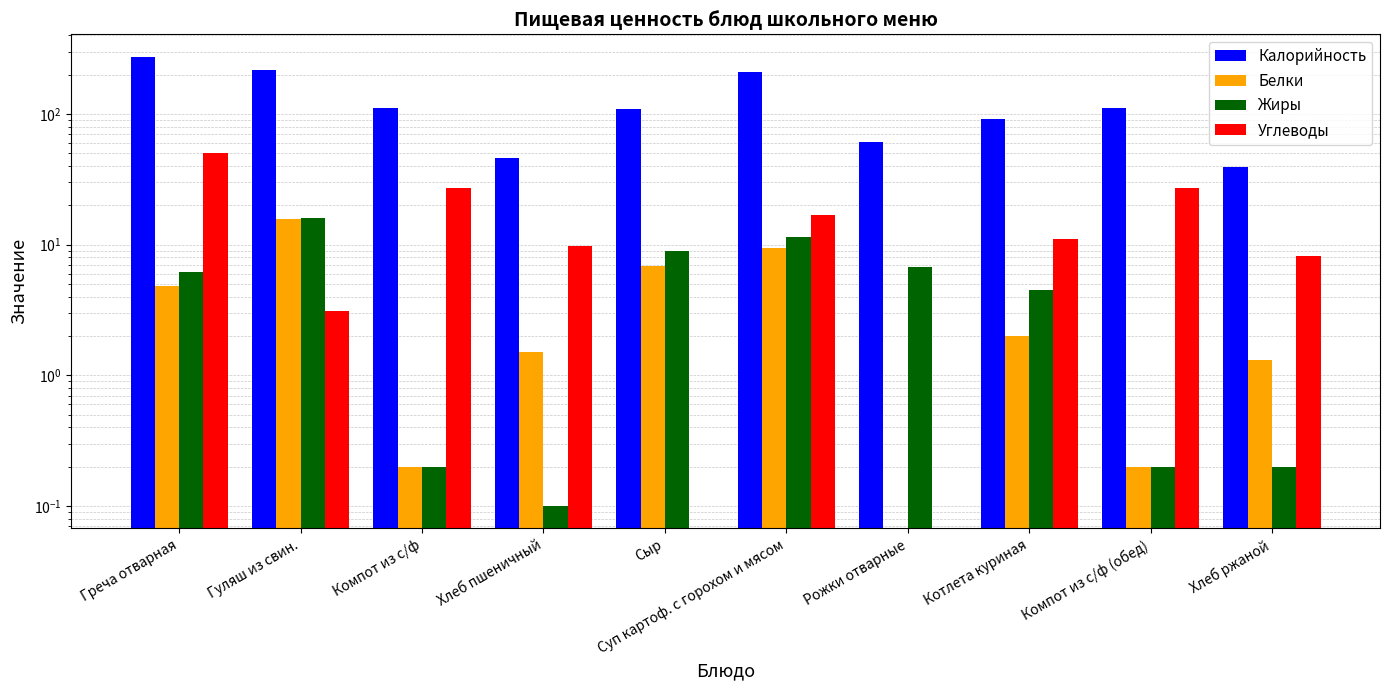

Between Греча отварная and Котлета куриная, which series saw the biggest shift?

Калорийность